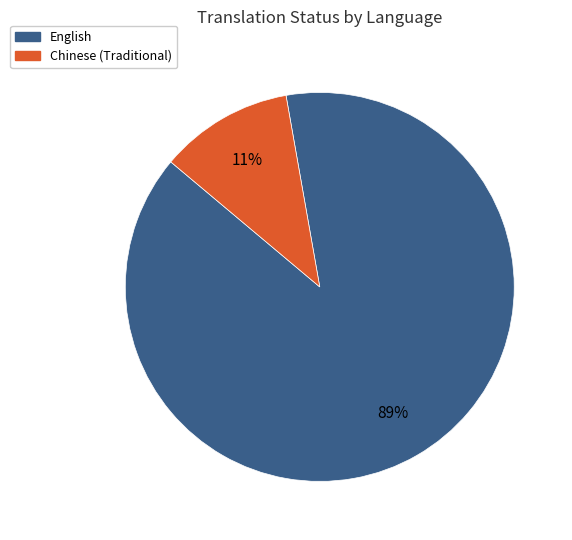

To the nearest percent, what is the average slice percentage?

50%